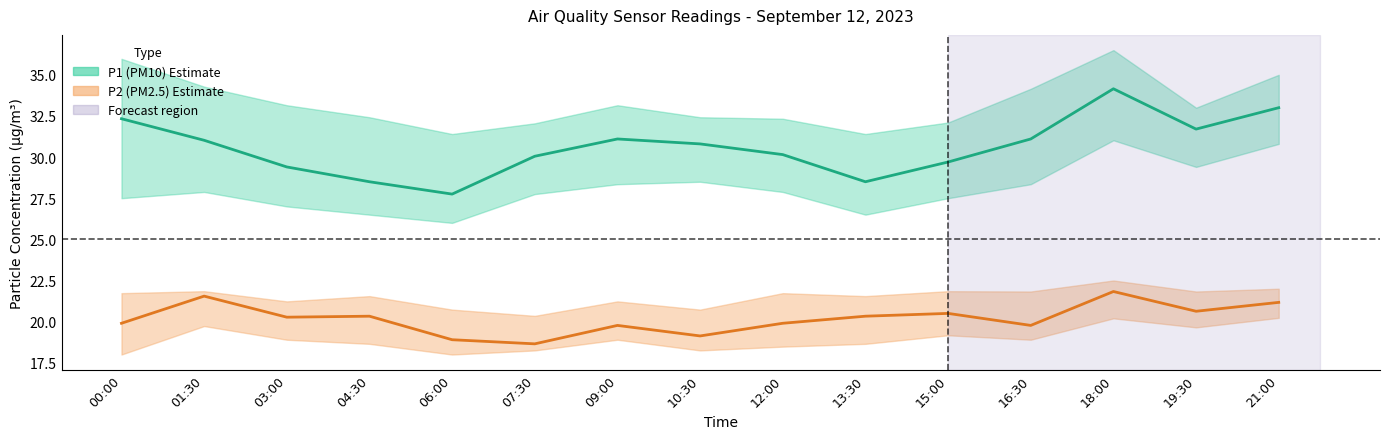

True or false: P1_lower and P2_lower cross at least once.

False